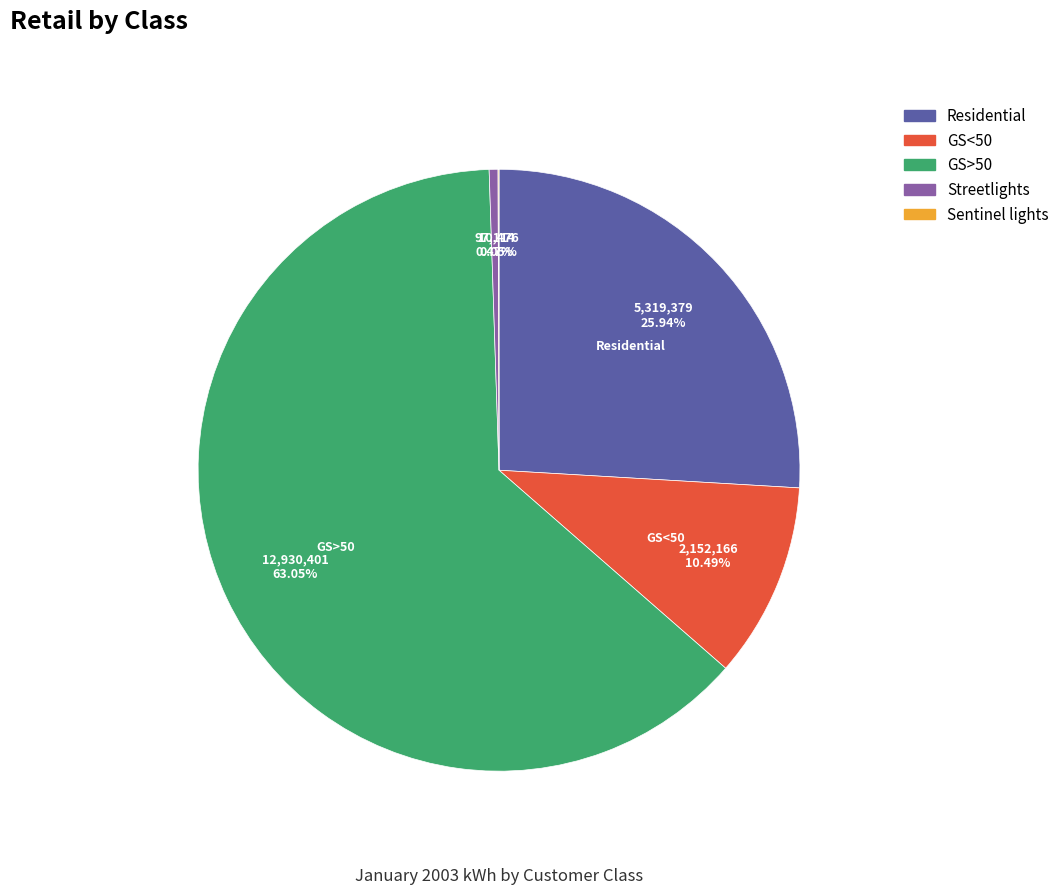

Does any single category account for the majority?

Yes